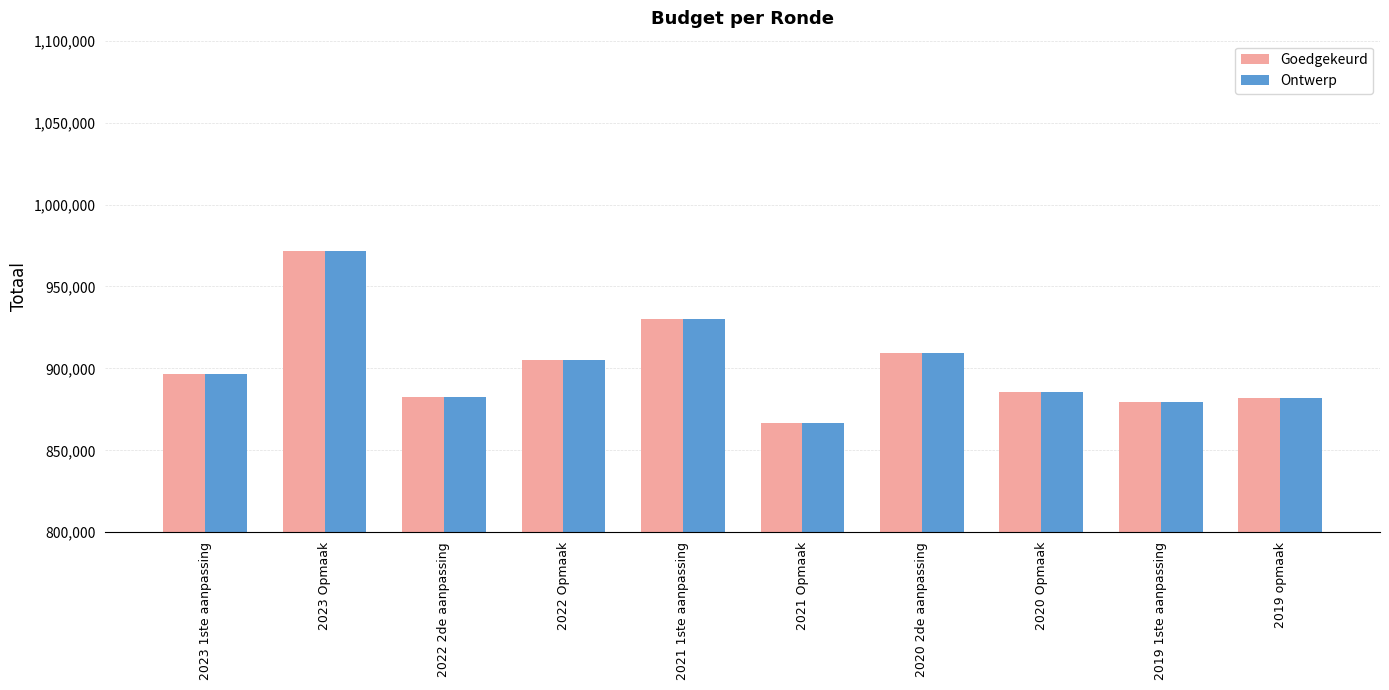

The value of Goedgekeurd at 2020 Opmaak is 322745. True or false?

False